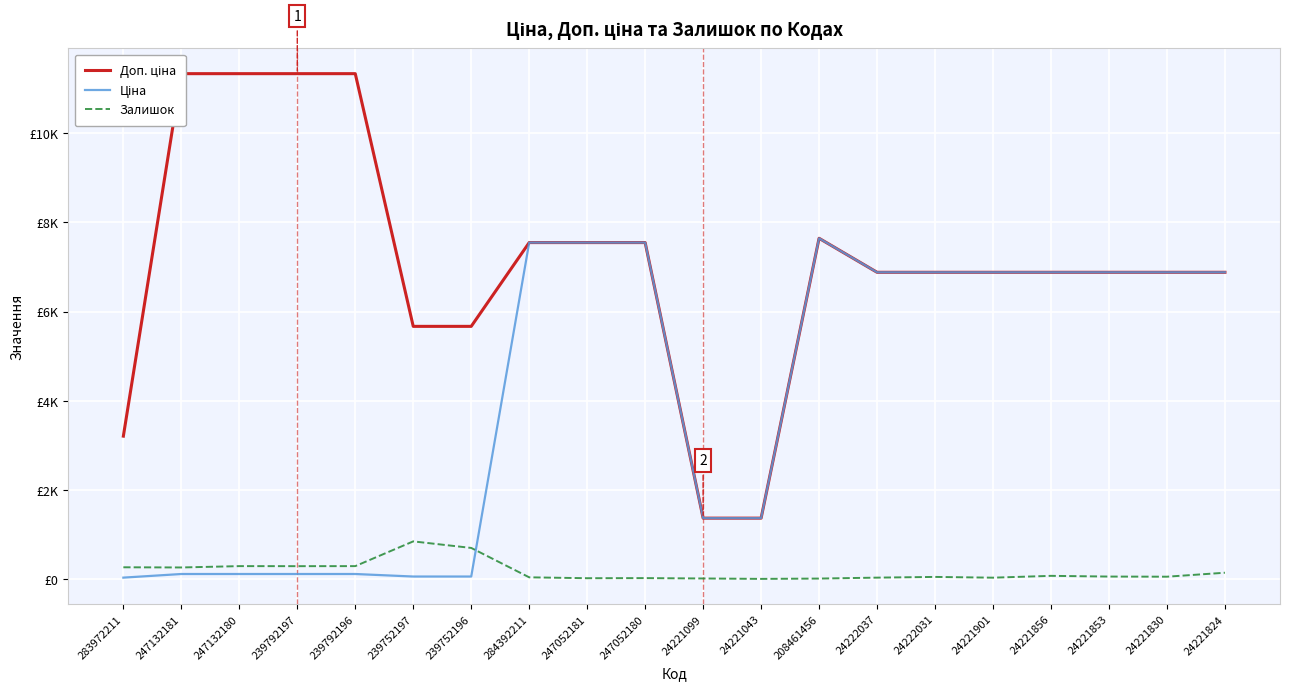

At 239752196, list the series in order from smallest to largest.

Ціна, Залишок, Доп. ціна